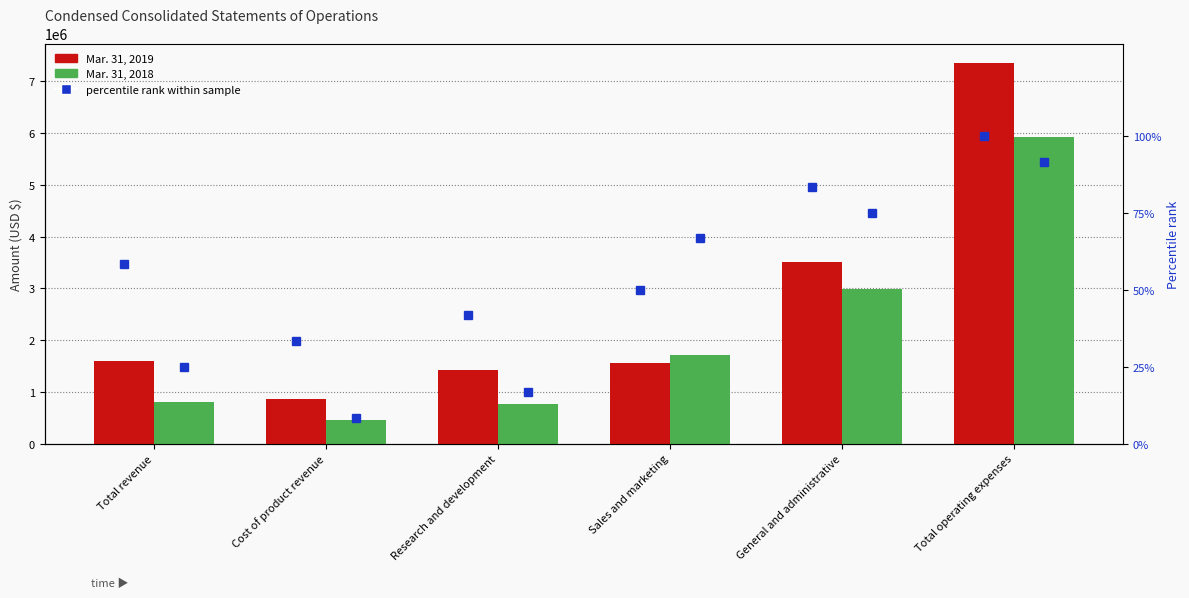

Which category has the highest value across all series?

Total operating expenses